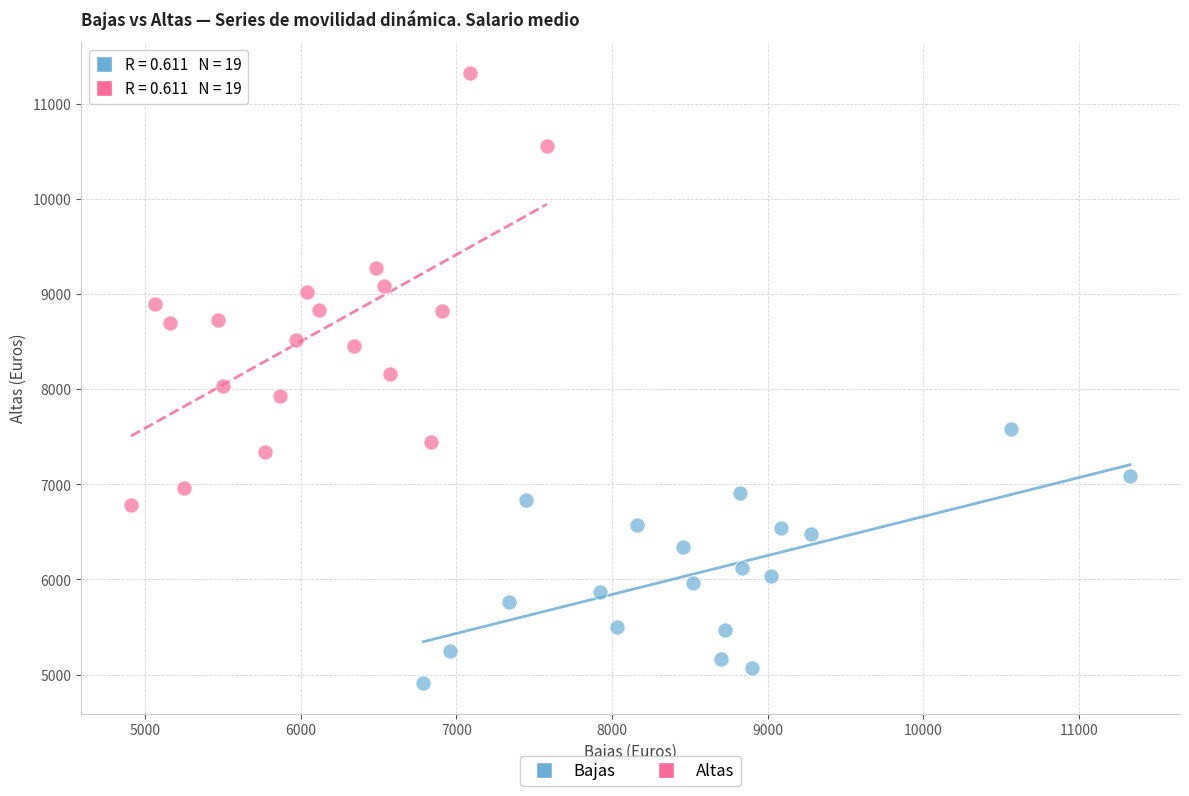

Which series has the largest Y range (max minus min)?

Altas